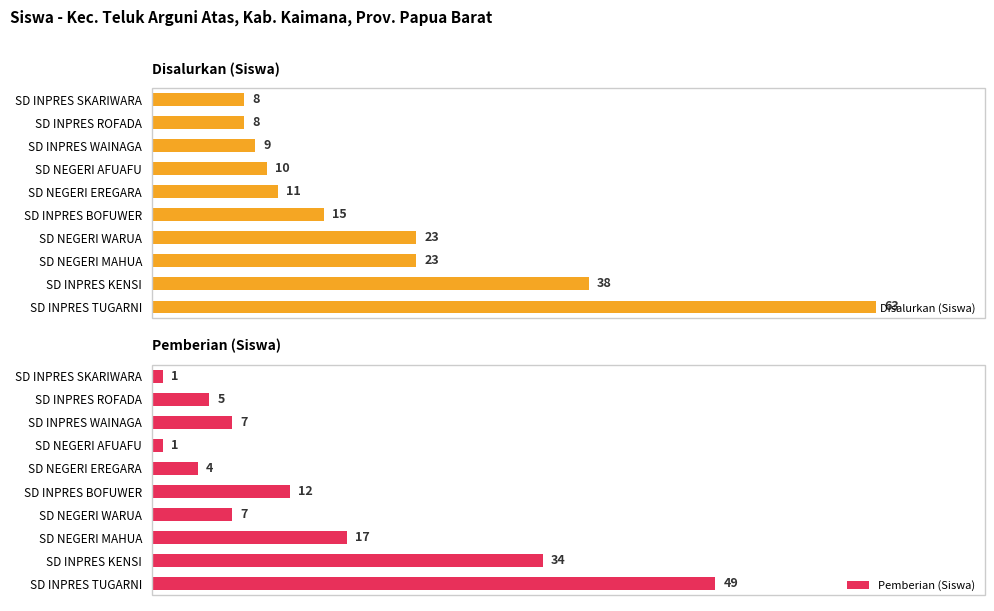

Count the number of categories in the chart.

10